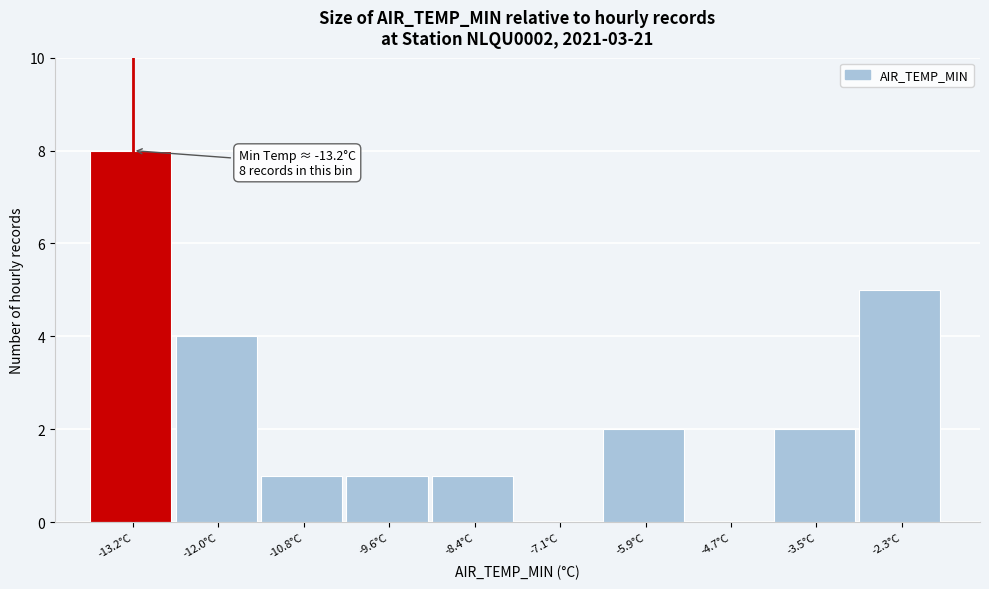

Over which range of the x-axis is the bar tallest?

-13.8 to -12.6